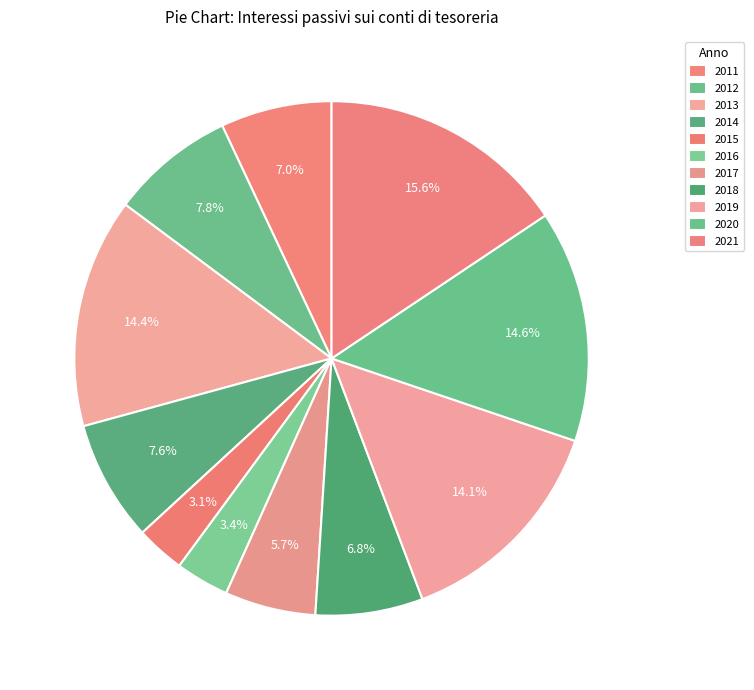

Which has a higher value, 2016 or 2020?

2020